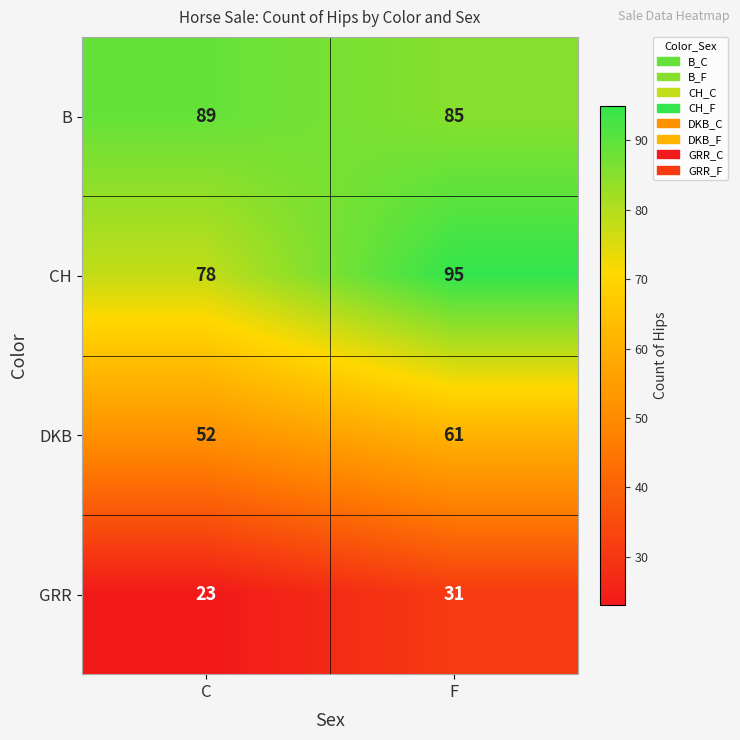

Reading left to right, transcribe all the data shown in this chart.

B: 89	85
CH: 78	95
DKB: 52	61
GRR: 23	31